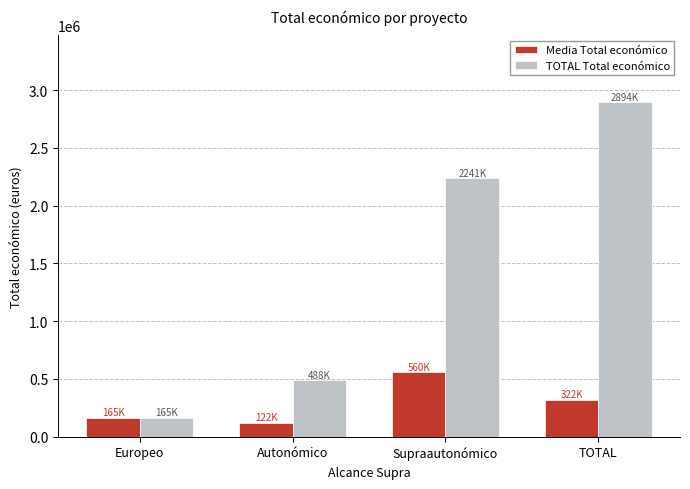

Read the TOTAL Total económico value at Supraautonómico.

2240780.0